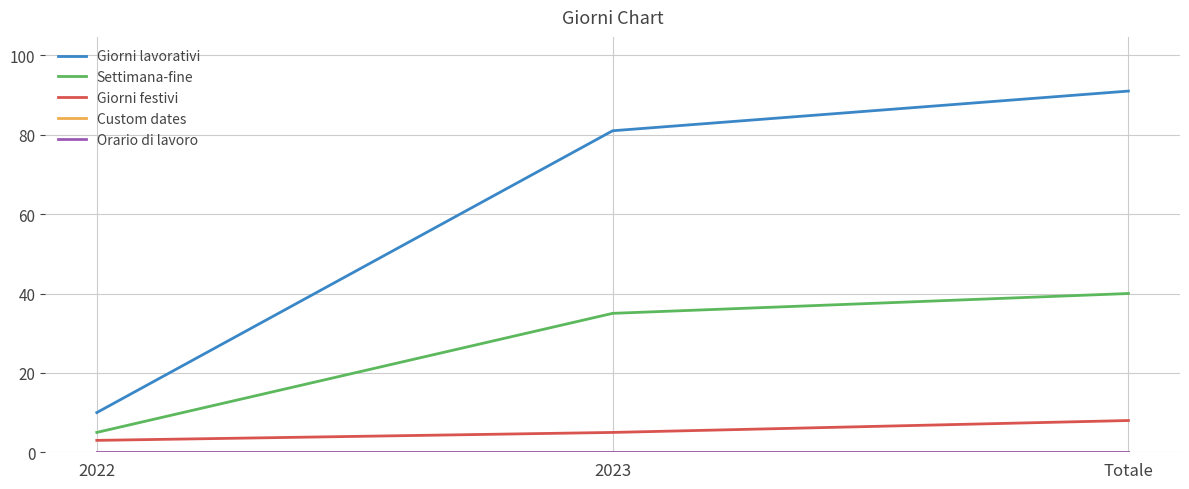

Between 2022 and 2023, which series saw the biggest shift?

Giorni lavorativi